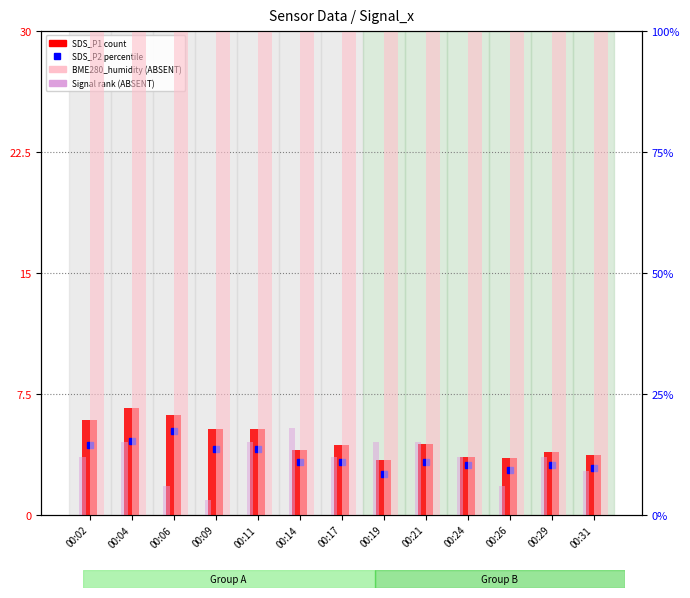

Which series changed the most between 00:06 and 00:26?

SDS_P1